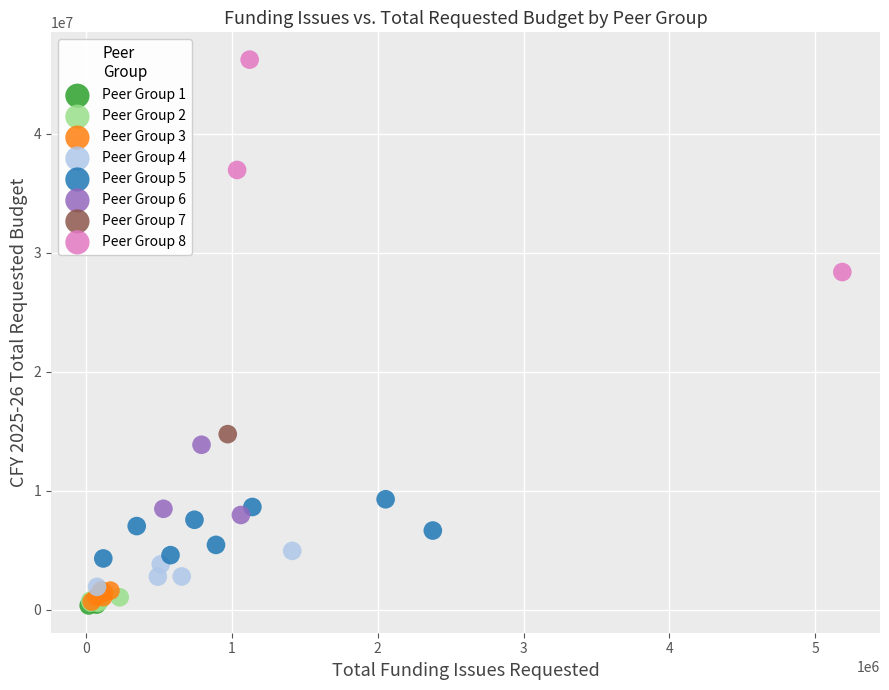

What are all the series names shown in the legend?

Peer Group 1, Peer Group 2, Peer Group 3, Peer Group 4, Peer Group 5, Peer Group 6, Peer Group 7, Peer Group 8